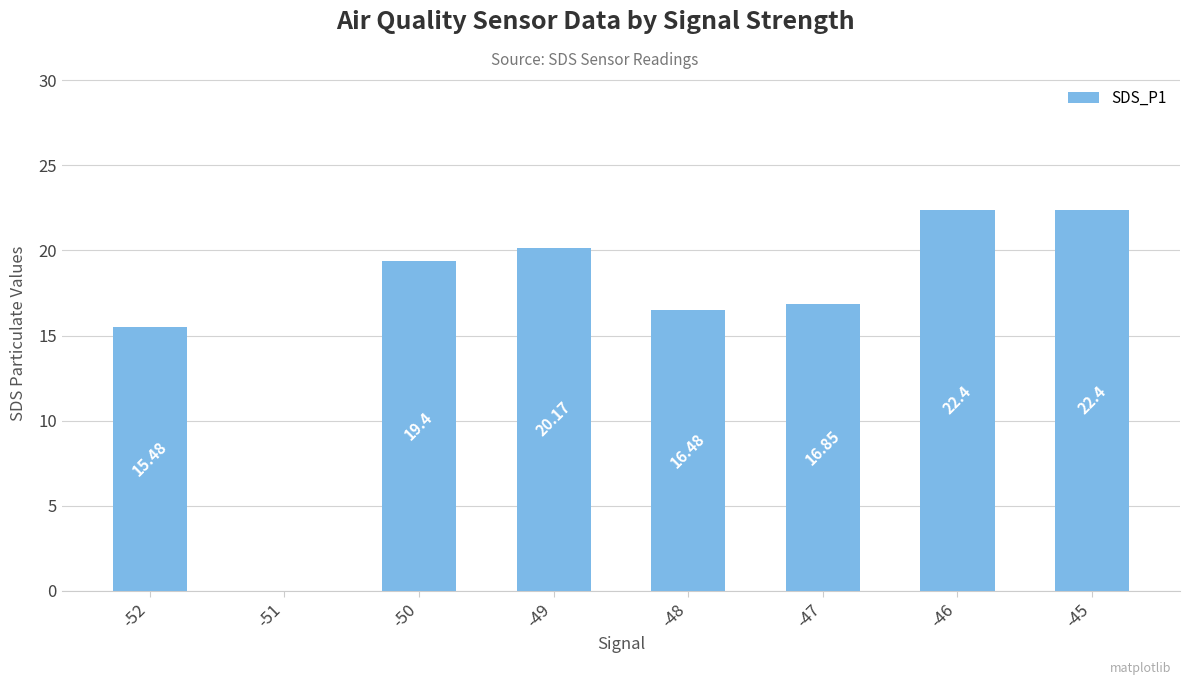

Reading left to right, what are all the values shown in this chart?

15.5	0.0	19.4	20.2	16.5	16.9	22.4	22.4